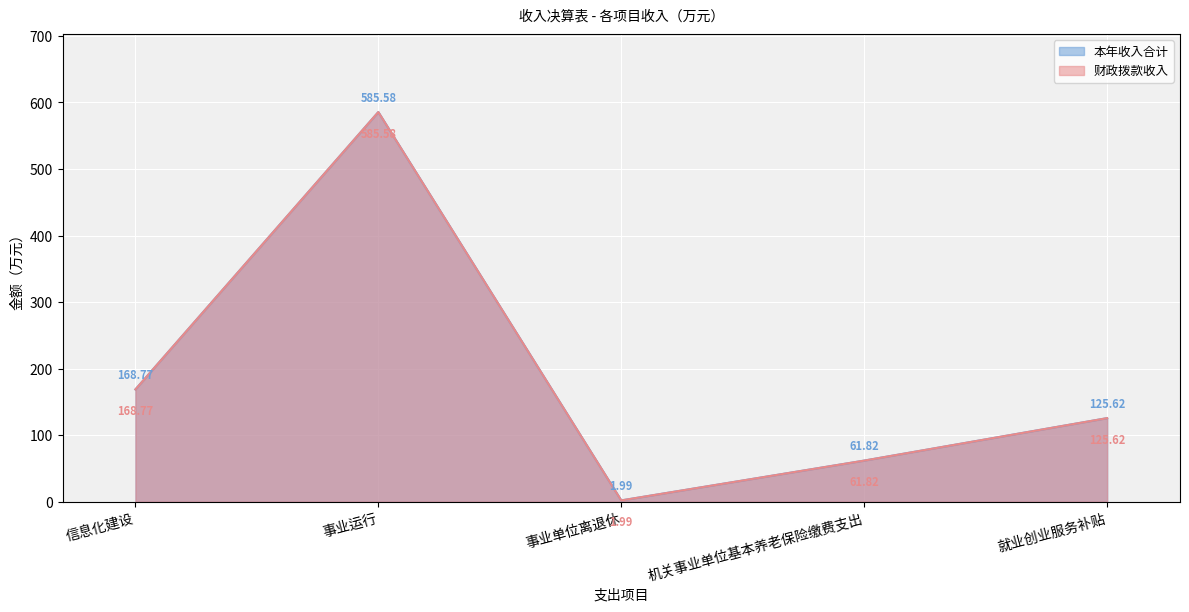

What is the sum of the 本年收入合计 values at 机关事业单位基本养老保险缴费支出 and 事业单位离退休?

63.8